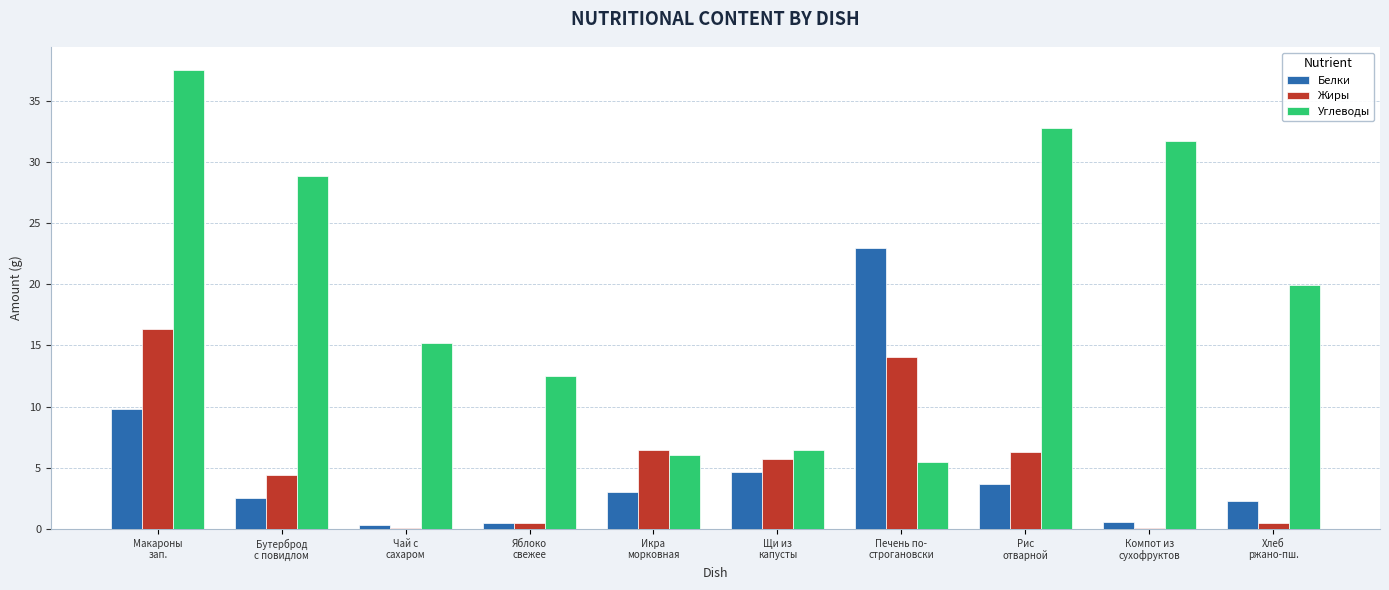

What is the maximum value shown in the chart?

37.5